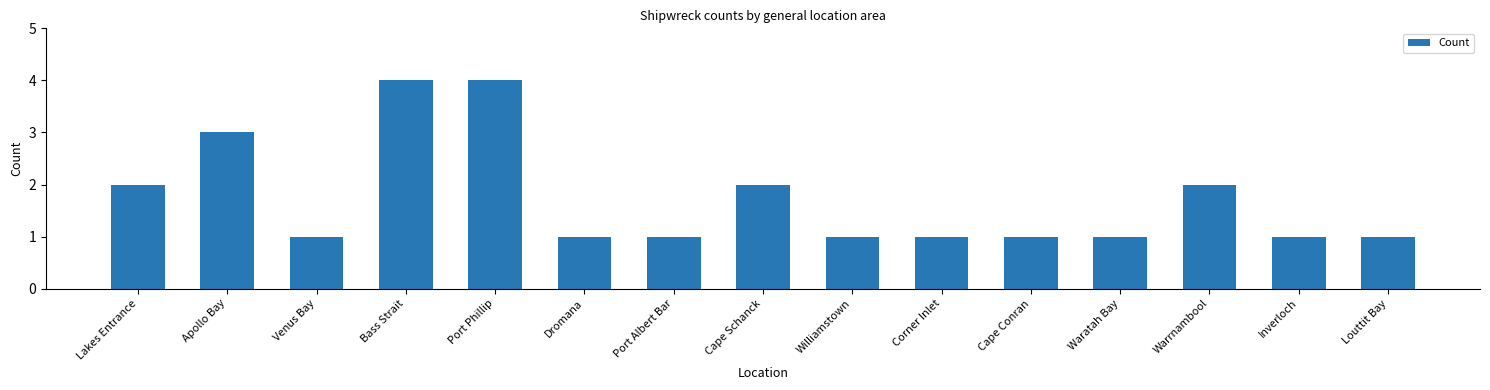

What position from the left is Dromana?

6